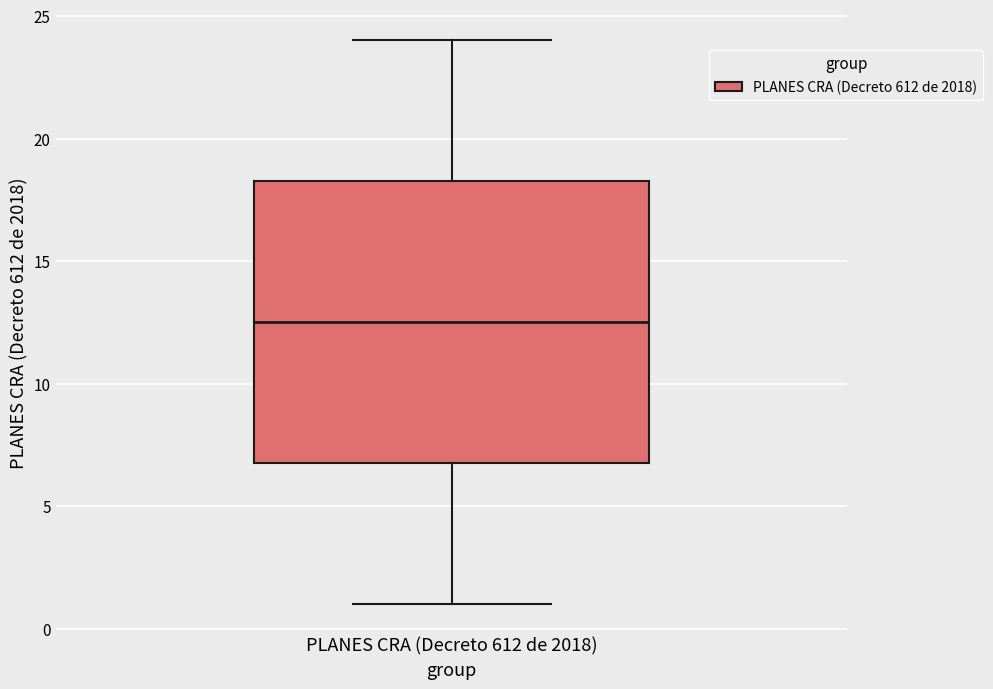

Transcribe this box plot: give where the median line is, the range the box spans, and where the two whiskers end, as read against the y-axis. The values are not printed on the chart, so give them approximately, as read against the axis.

median 12.5, box 7.0 to 18.5, whiskers 1.0 to 24.0